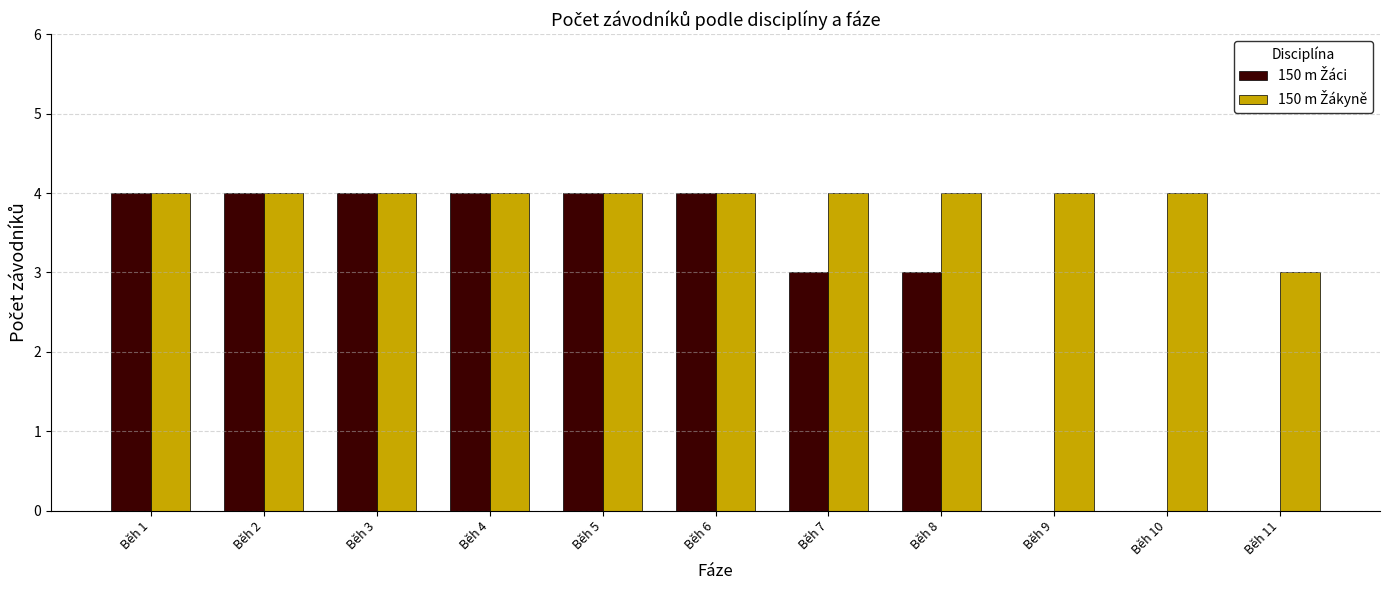

What is the greatest value displayed?

4